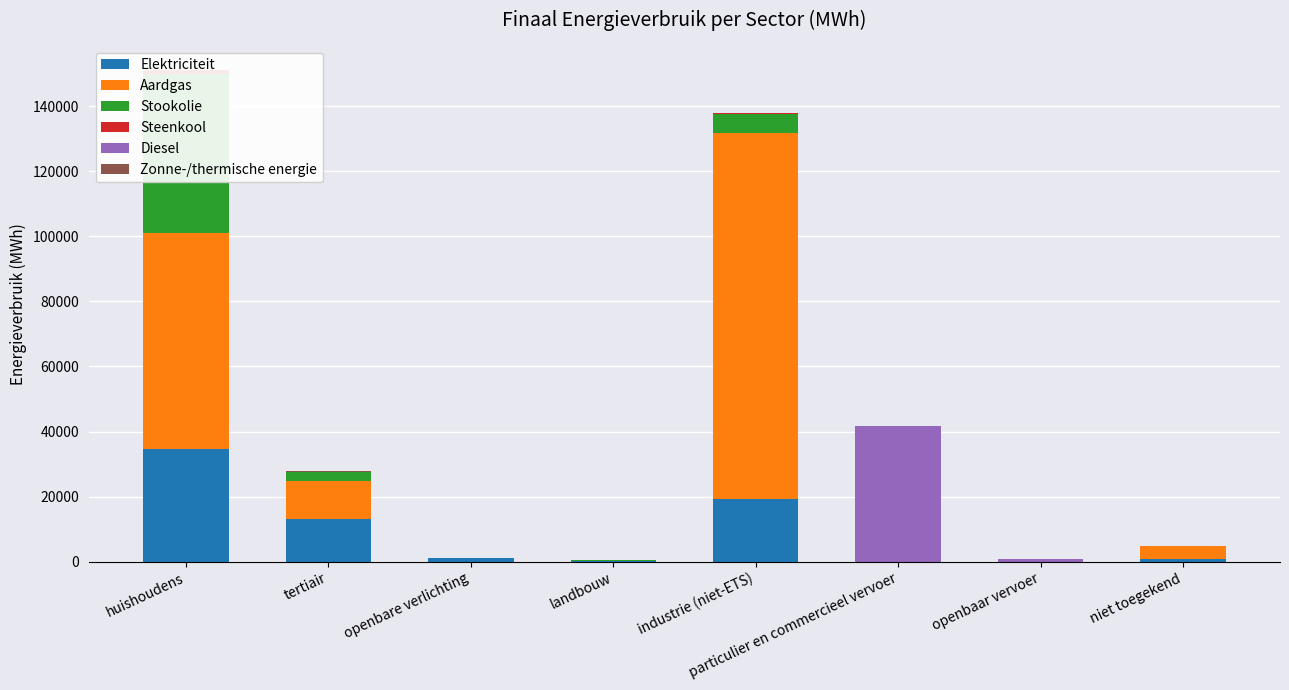

How many bars are there in total?

48